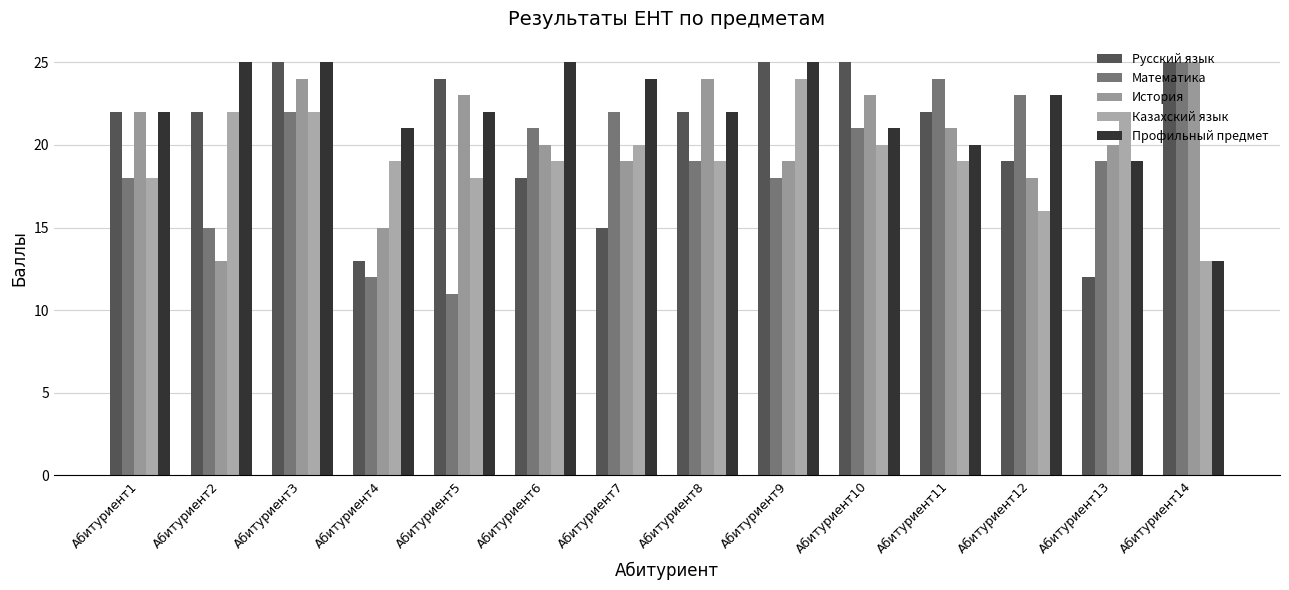

Which series has the widest spread of values?

Математика